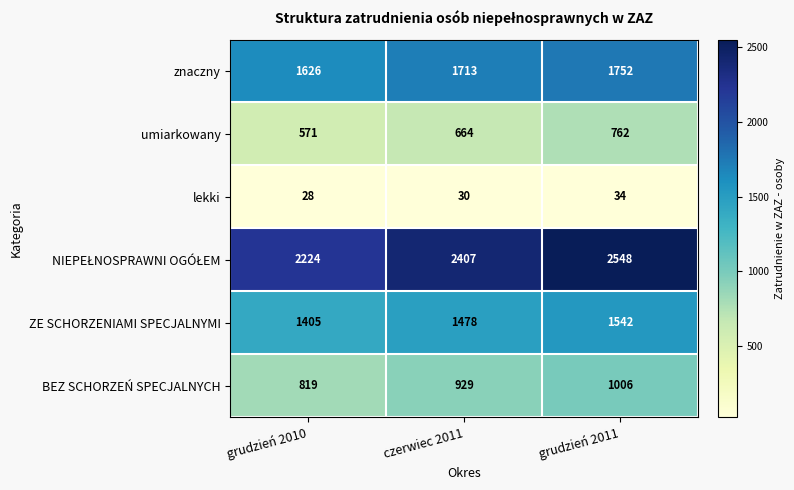

What is the highest value of the BEZ SCHORZEŃ SPECJALNYCH series?

1006